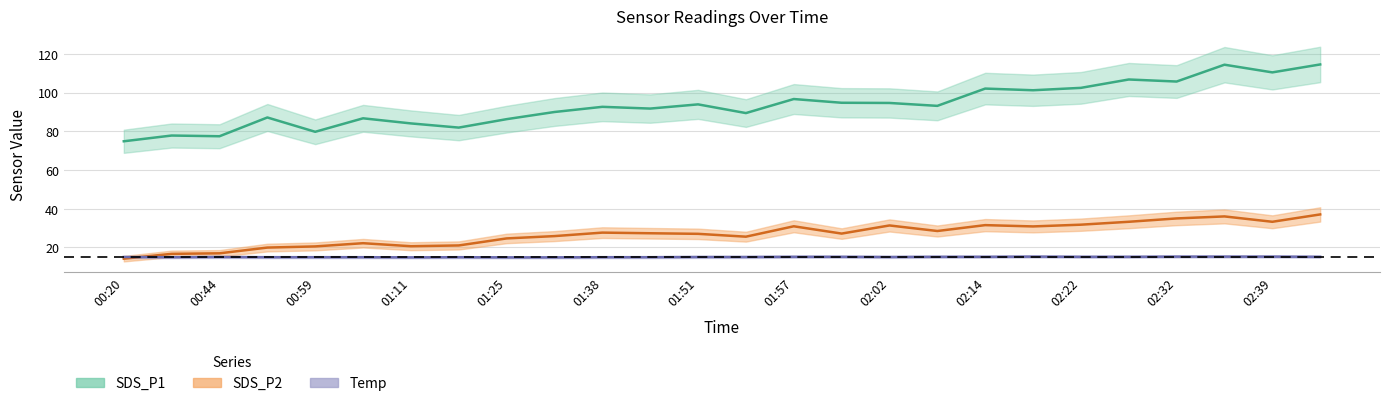

Where is the first local minimum for Temp?

00:33